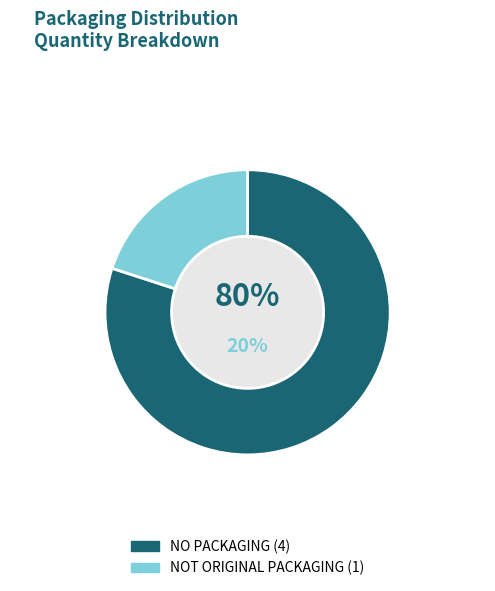

Which slice is the smallest?

NOT ORIGINAL PACKAGING